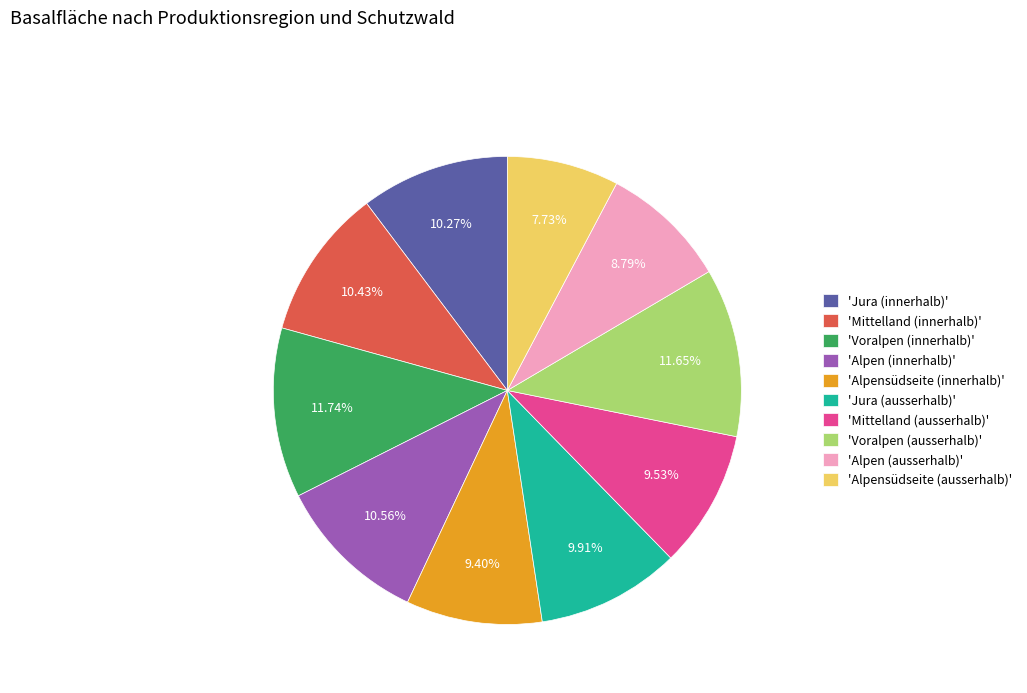

Which has a higher value, 'Alpensüdseite (innerhalb)' or 'Alpen (ausserhalb)'?

'Alpensüdseite (innerhalb)'